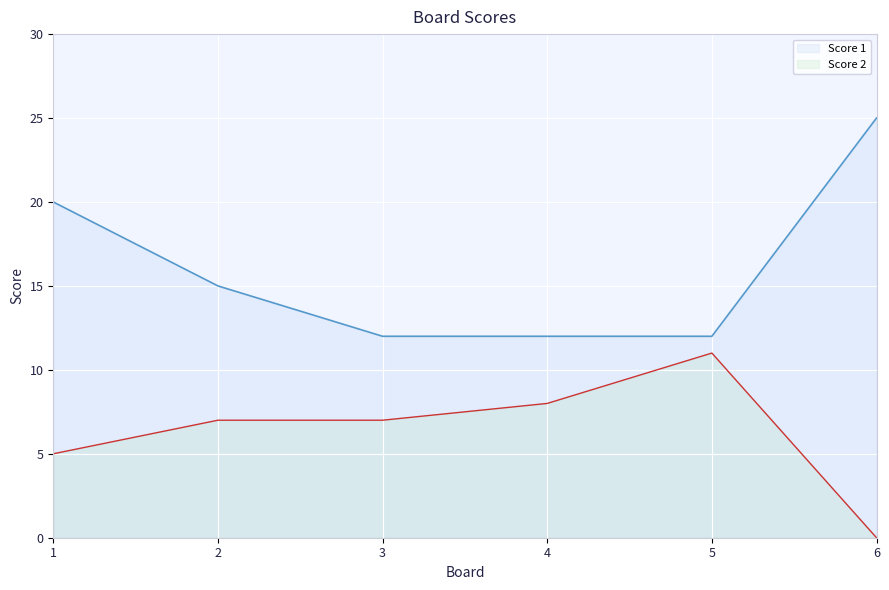

What are all the series names shown in the legend?

Score 1, Score 2